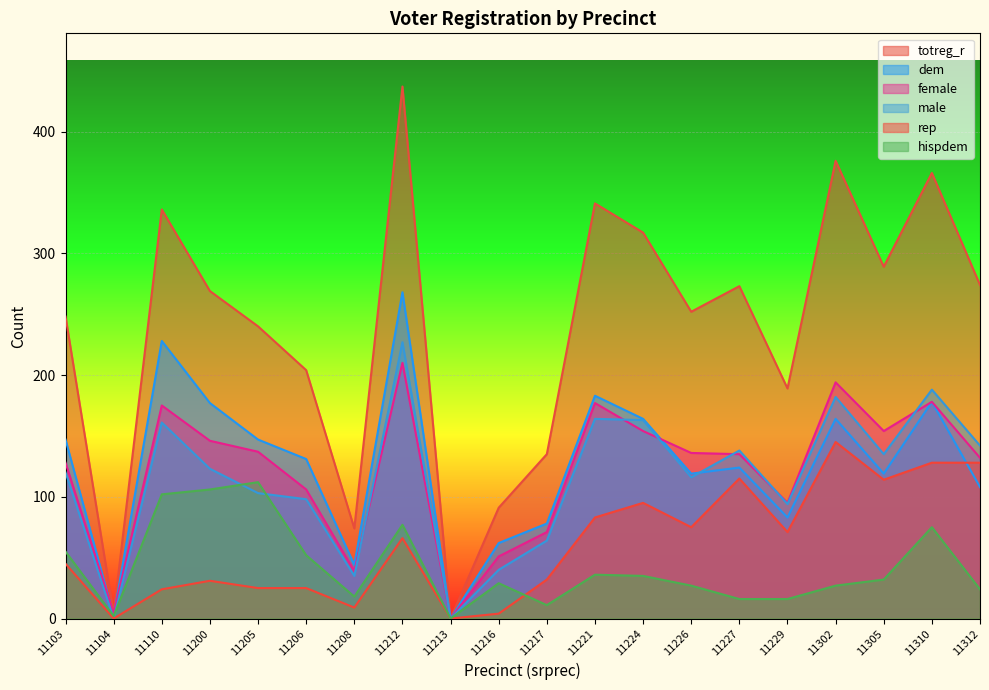

What is the average value of the male series?

115